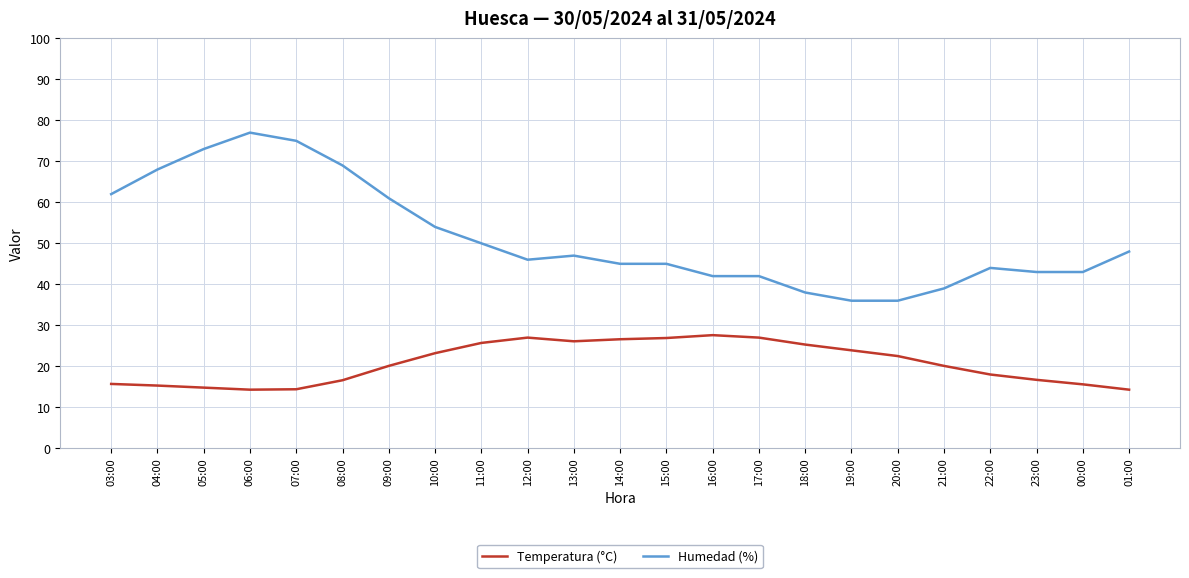

Which series has the largest range (max minus min)?

Humedad (%)